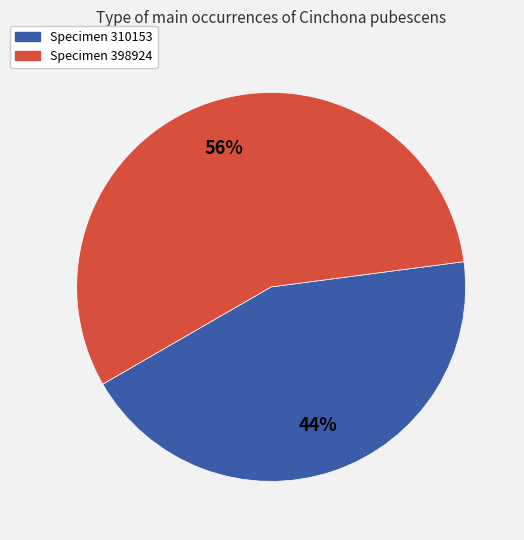

Approximately how many times larger is the value at Specimen 398924 compared to Specimen 310153?

1.3